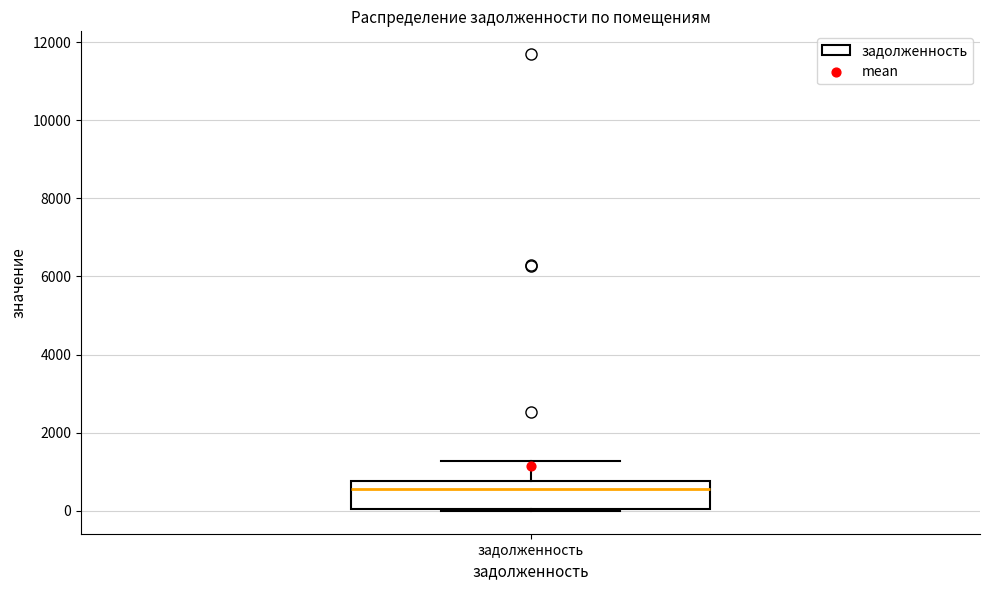

Where does the median line of the box for задолженность sit on the y-axis? The values are not printed on the chart, so give them approximately, as read against the axis.

600